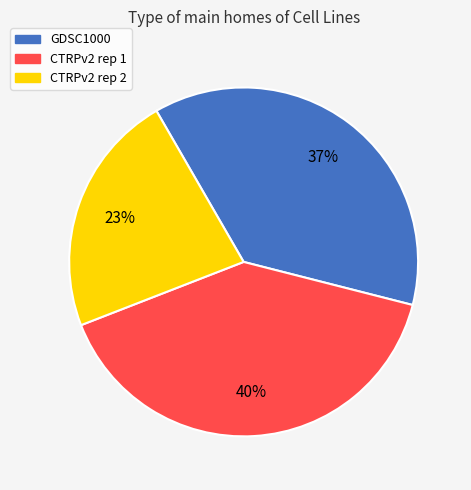

Does any single category account for the majority?

No